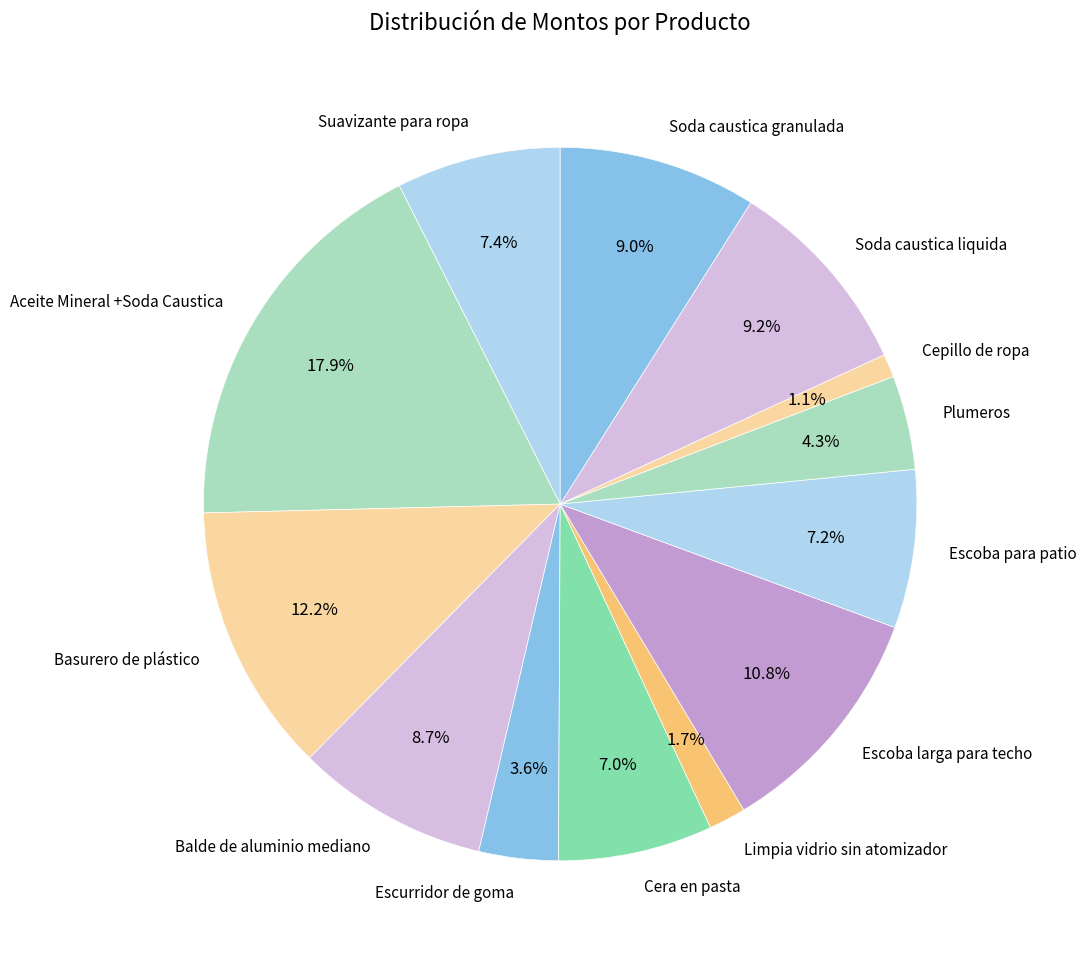

True or false: Escurridor de goma accounts for 9% of the total.

False